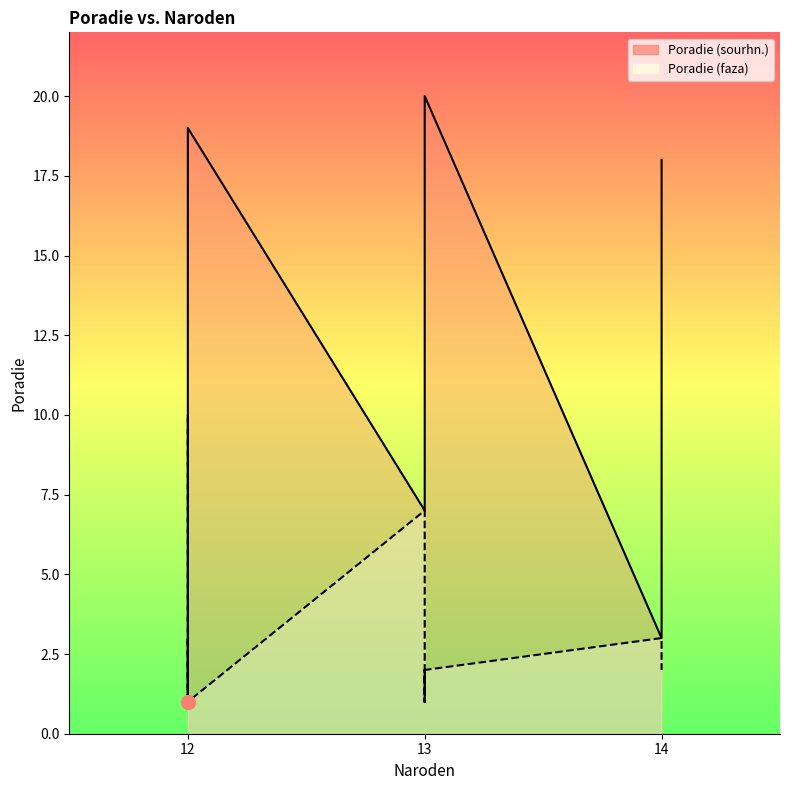

List the series in order of their peak value, lowest first.

Poradie (faza) line, Poradie (sourhn.) line